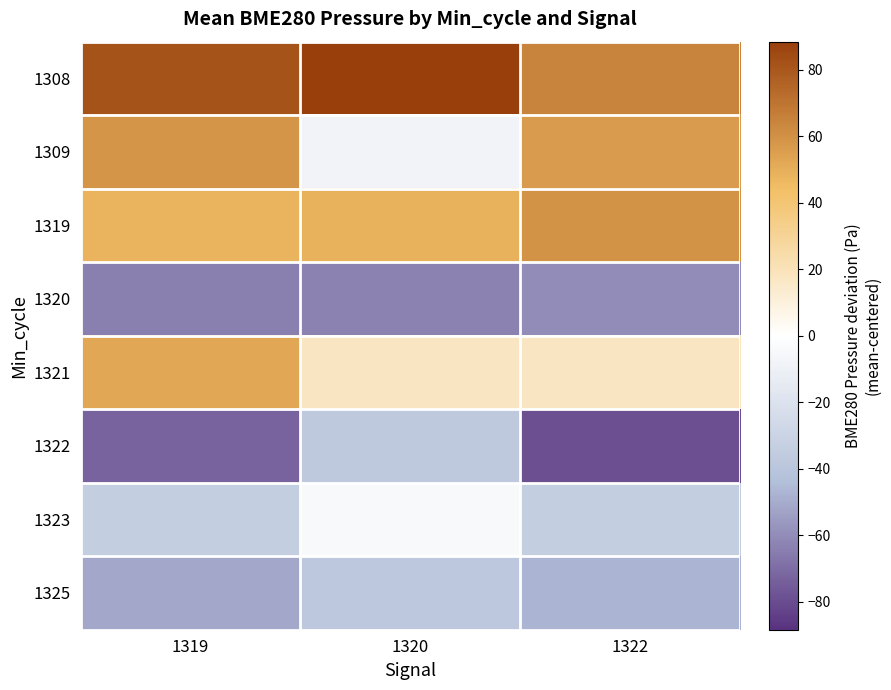

What is the minimum value shown in the chart?

-78.9